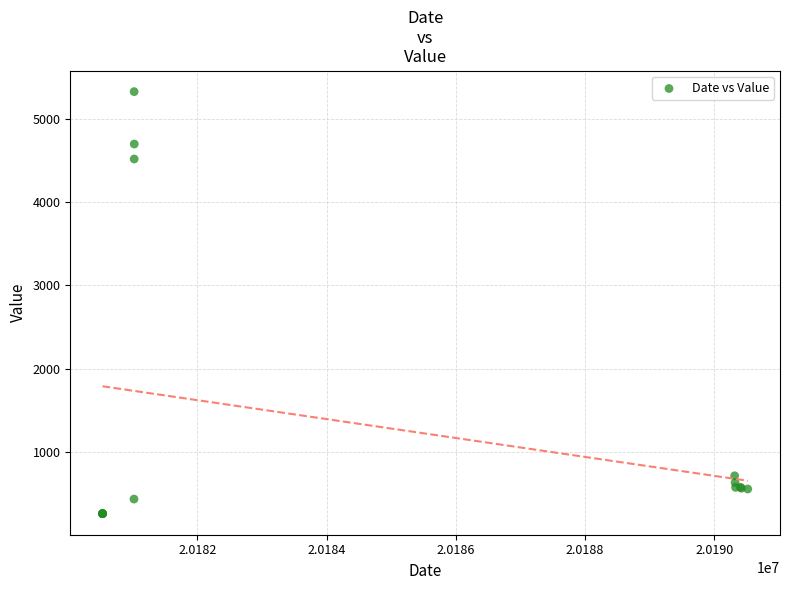

What Y value in the scatter plot is closest to 2793?

4520